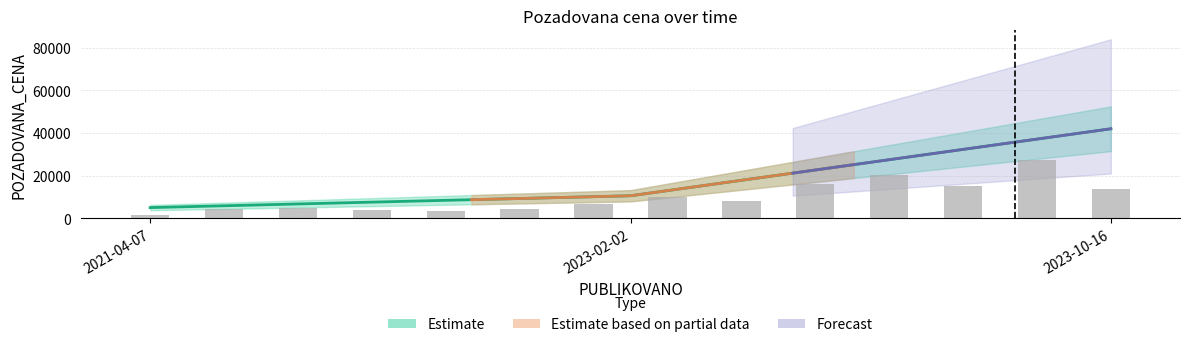

What is the sum of the values at 2023-10-16 and 2023-02-02?

52550